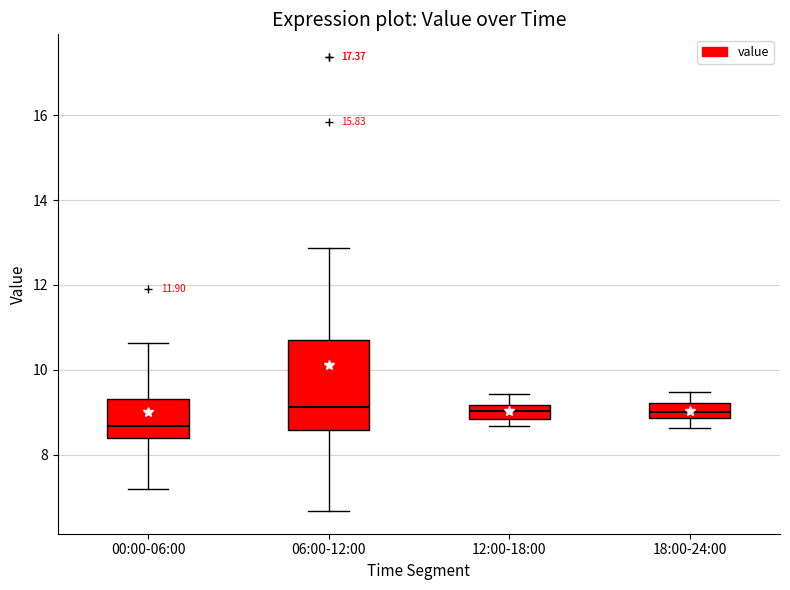

Reading left to right, transcribe this box plot: for each box, give where its median line is, the range the box spans, and where its two whiskers end, as read against the y-axis. The values are not printed on the chart, so give them approximately, as read against the axis.

00:00-06:00: median 8.6, box 8.4 to 9.4, whiskers 7.2 to 10.6
06:00-12:00: median 9.2, box 8.6 to 10.8, whiskers 6.6 to 12.8
12:00-18:00: median 9.0, box 8.8 to 9.2, whiskers 8.6 to 9.4
18:00-24:00: median 9.0, box 8.8 to 9.2, whiskers 8.6 to 9.4